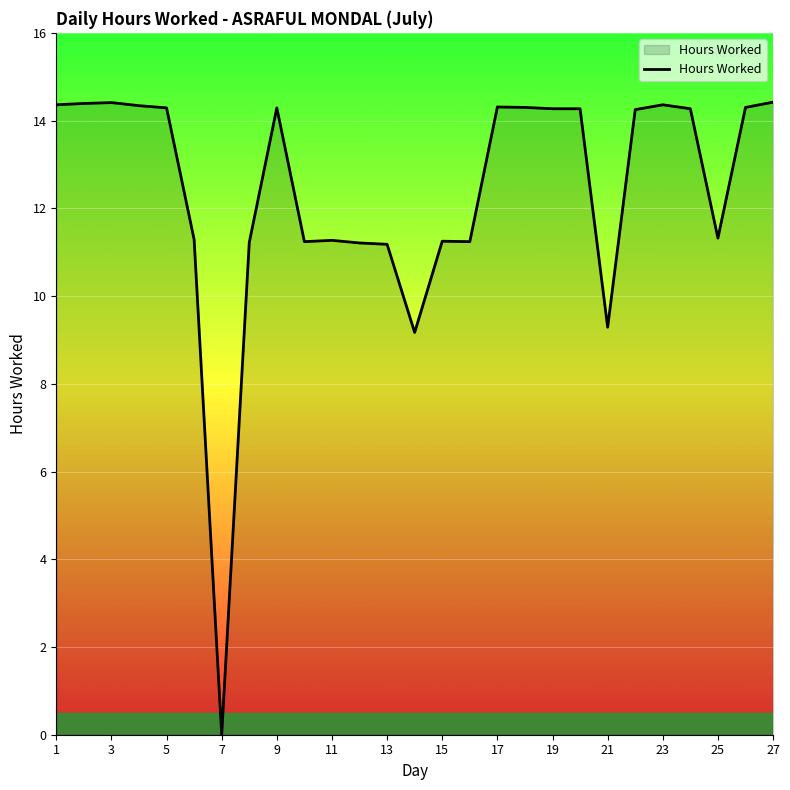

What is the greatest value displayed?

14.4